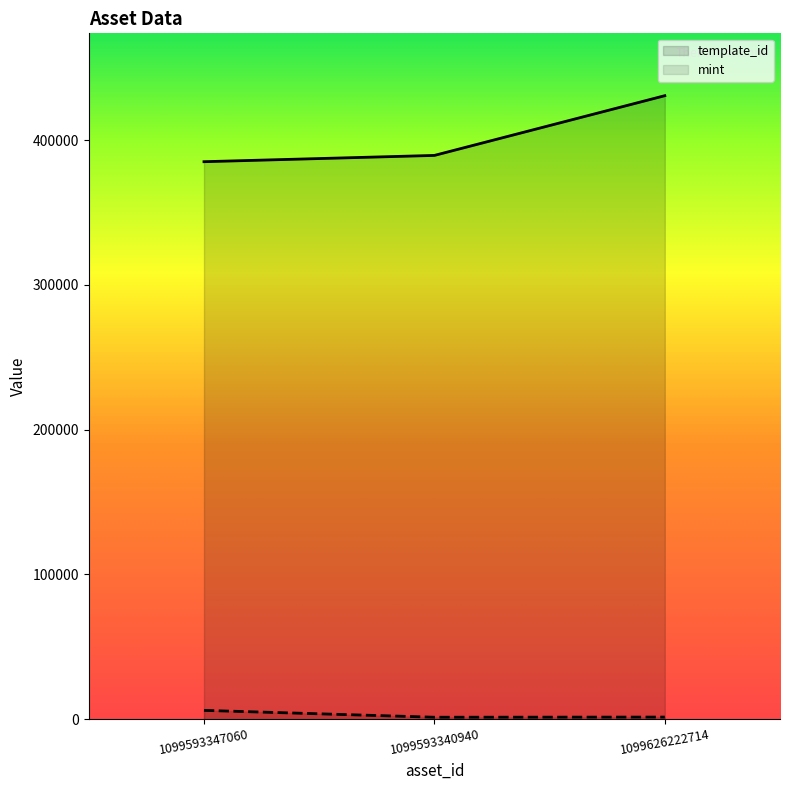

At which label does template_id reach its peak?

1099626222714